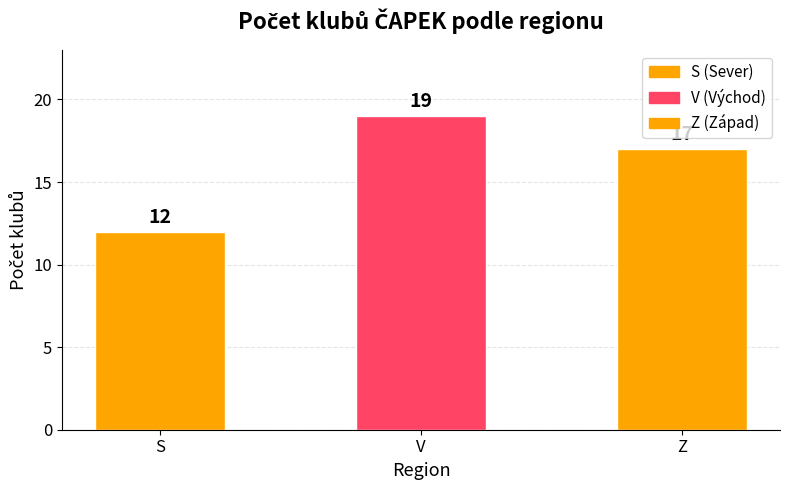

Which category has the lowest value across all series?

S